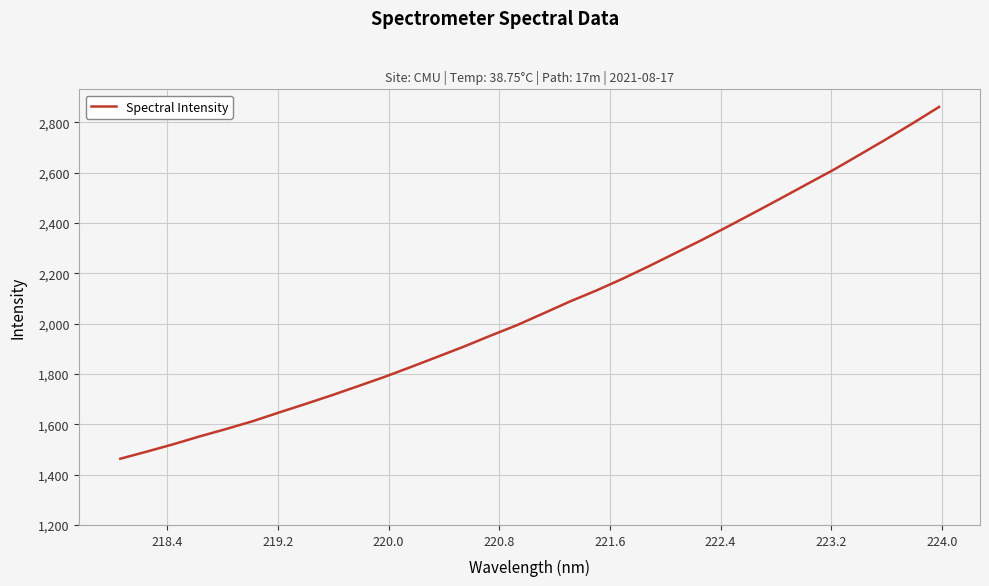

What is the difference between the maximum and minimum values?

1397.9